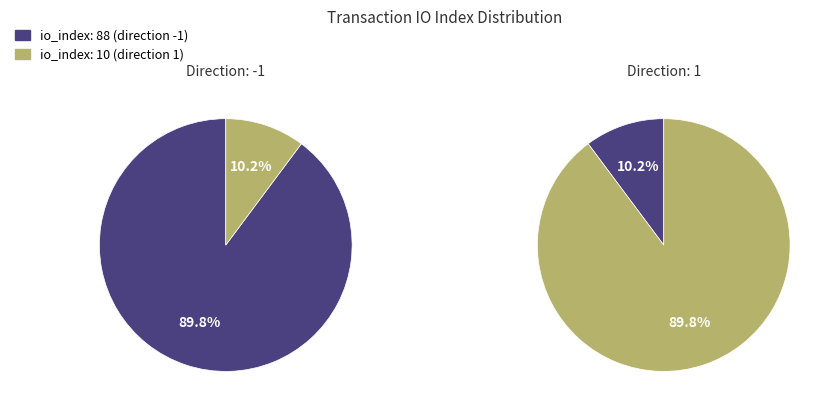

To the nearest percent, what is the difference between the largest and smallest slice percentages?

80%